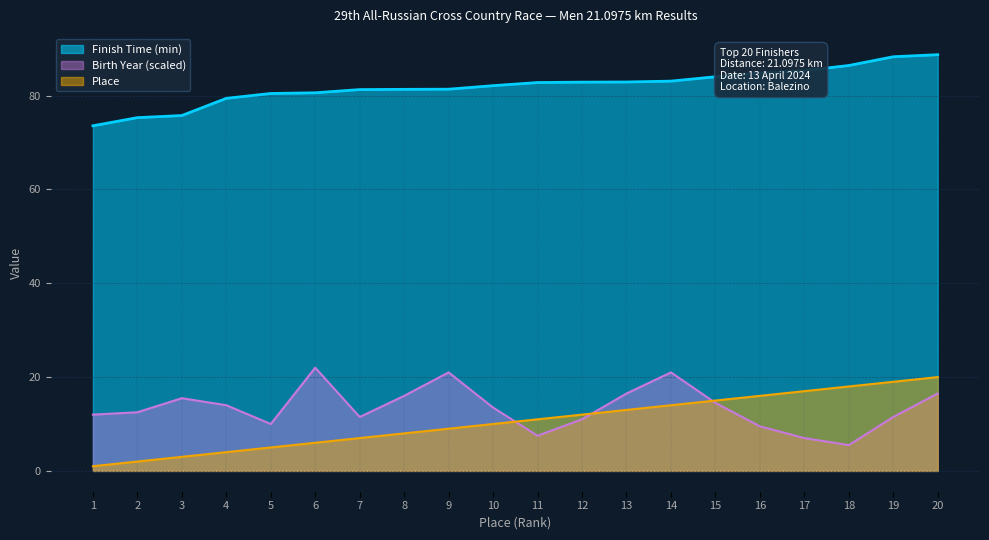

What are all the series names shown in the legend?

Finish Time (min), Birth Year (scaled), Place